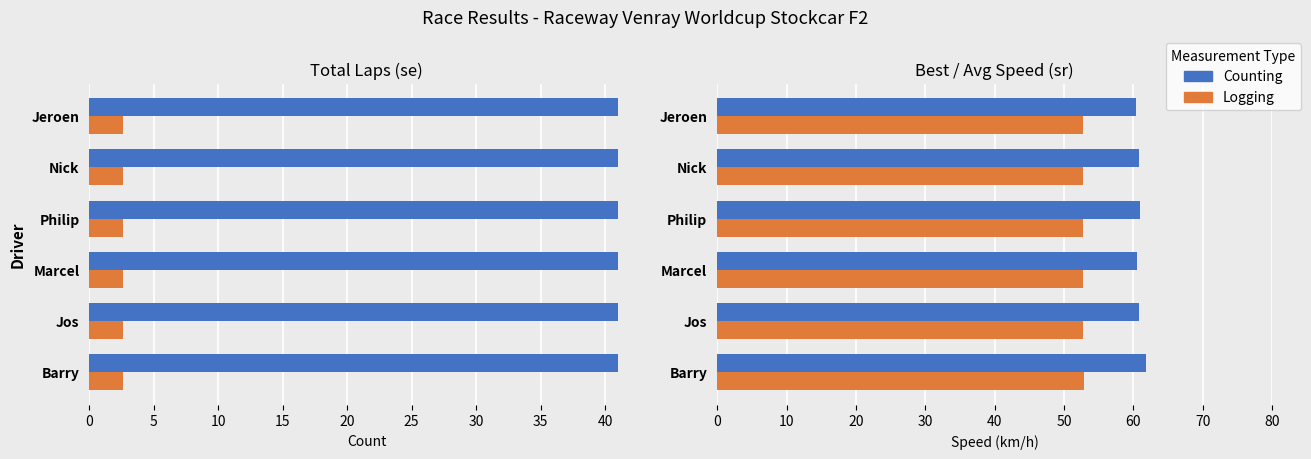

Which has a higher value, Philip or Marcel?

Philip